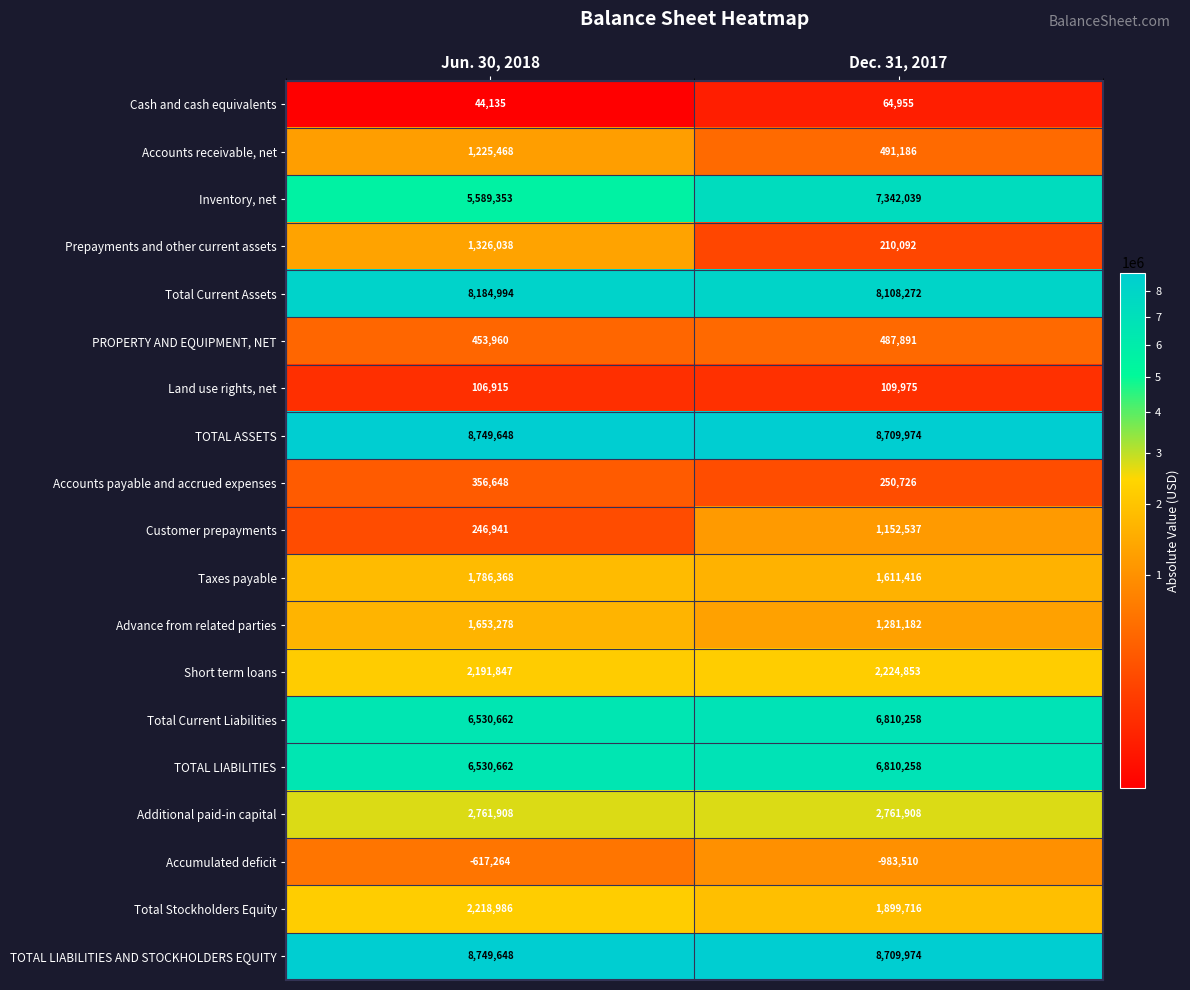

The value of TOTAL LIABILITIES AND STOCKHOLDERS EQUITY at Dec. 31, 2017 is 14941011. True or false?

False